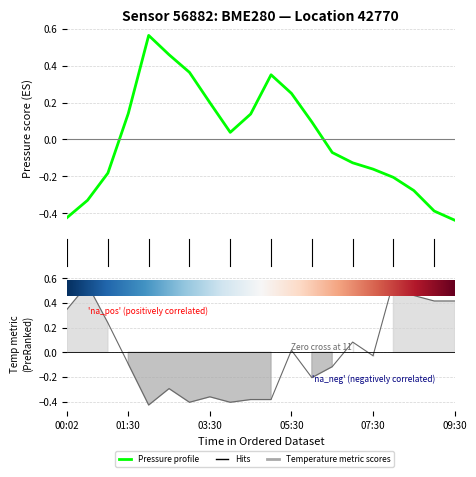

Which series has the largest total across all categories?

Temperature metric